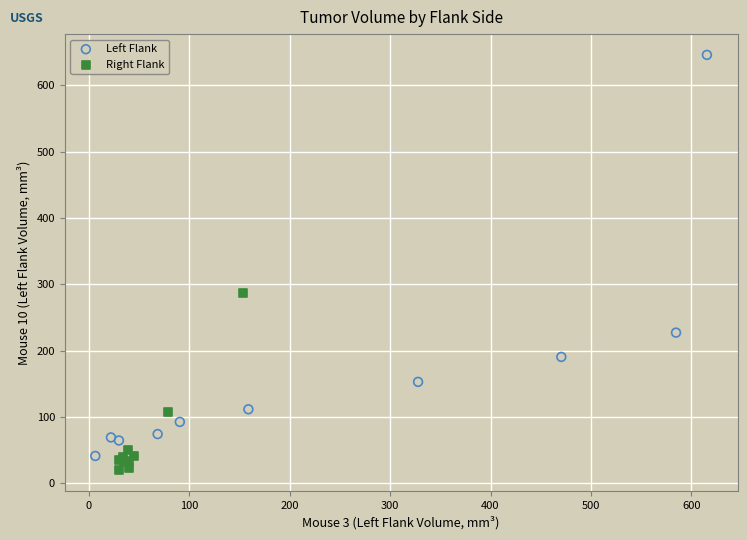

Which series reaches the maximum Y coordinate?

Left Flank